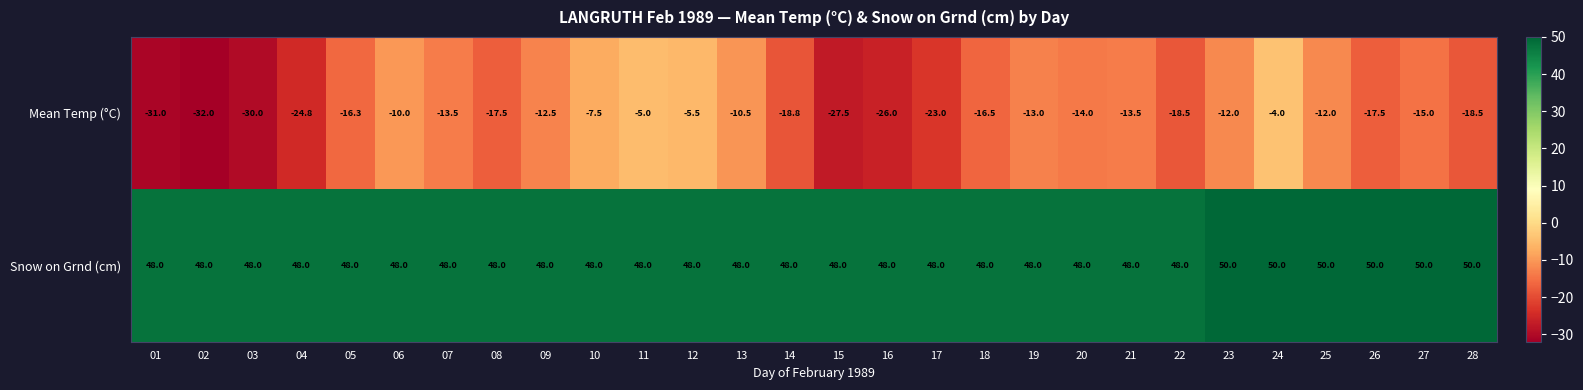

Rank the series by their maximum value, from lowest to highest.

Mean Temp (°C), Snow on Grnd (cm)